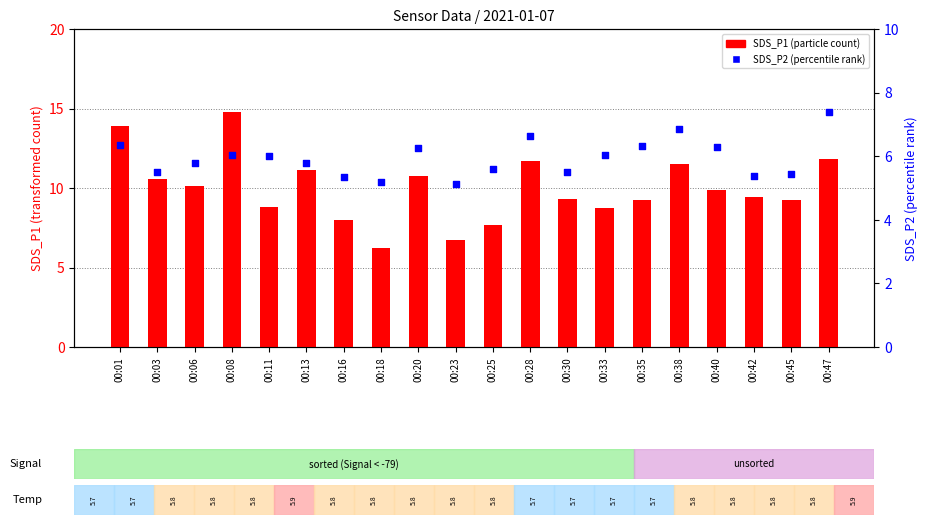

What are all the series names shown in the legend?

SDS_P1, SDS_P2